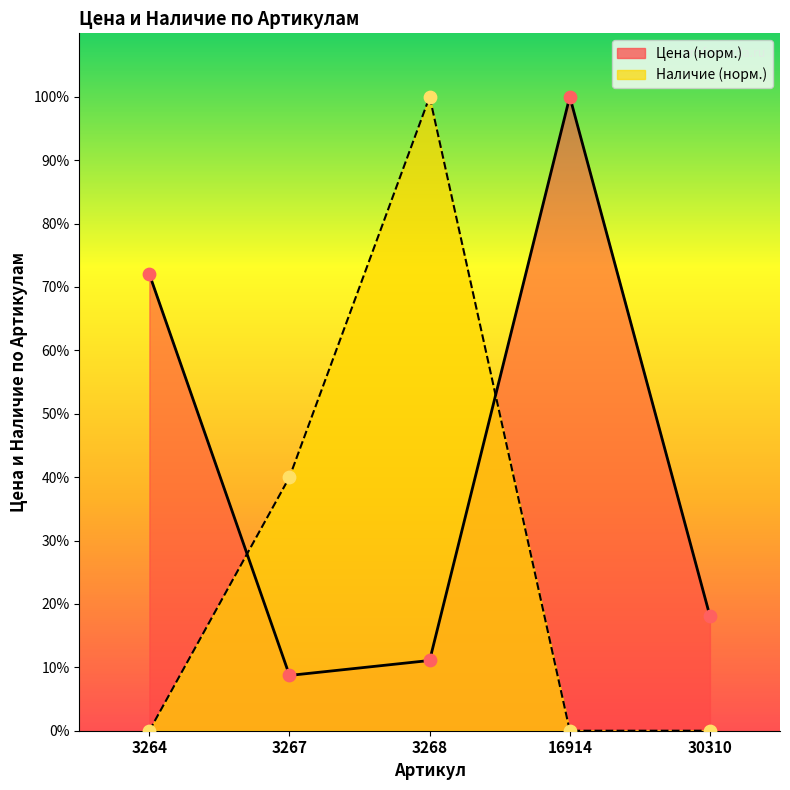

At which category is the sum across all series the highest?

3268